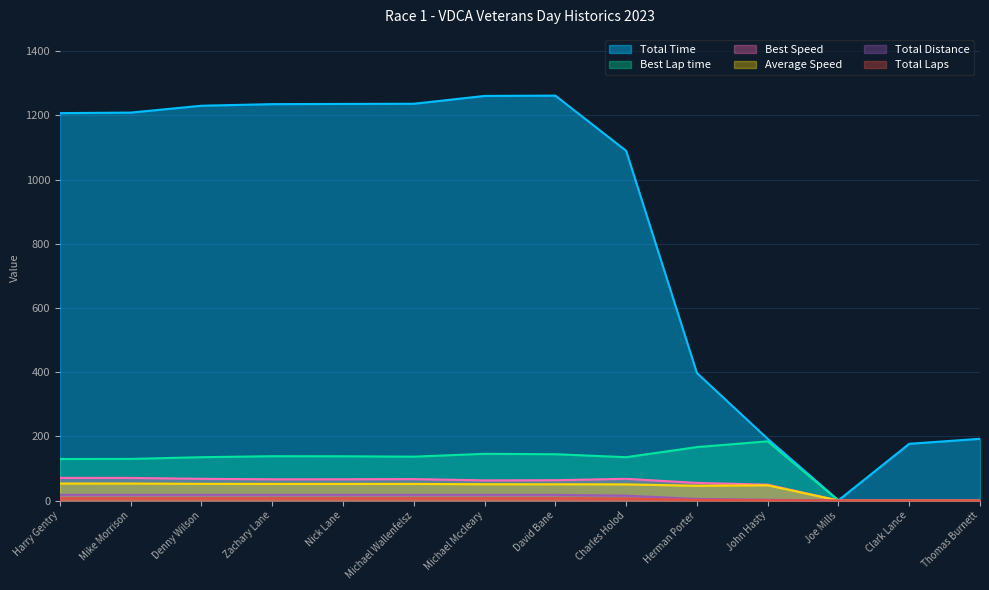

Reading right to left, extract all data points from this chart.

Total Laps: 0.0	0.0	0.0	2.5	5.1	15.2	17.8	17.8	17.8	17.8	17.8	17.8	17.8	17.8
Total Time: 192.4	176.8	0.7	192.3	397.5	1089.9	1261.8	1260.9	1236.5	1235.9	1235.3	1230.3	1208.9	1207.2
Best Lap time: 0.0	0.0	0.0	184.4	166.5	135.1	144.3	145.6	136.7	138.0	138.2	135.1	129.7	129.4
Best Speed: 0.0	0.0	0.0	49.6	54.9	67.7	63.4	62.8	66.9	66.3	66.2	67.7	70.5	70.6
Average Speed: 0.0	0.0	0.0	47.6	46.0	50.3	50.7	50.8	51.8	51.8	51.8	52.0	52.9	53.0
Total Distance: 0.0	0.0	0.0	1.0	2.0	6.0	7.0	7.0	7.0	7.0	7.0	7.0	7.0	7.0